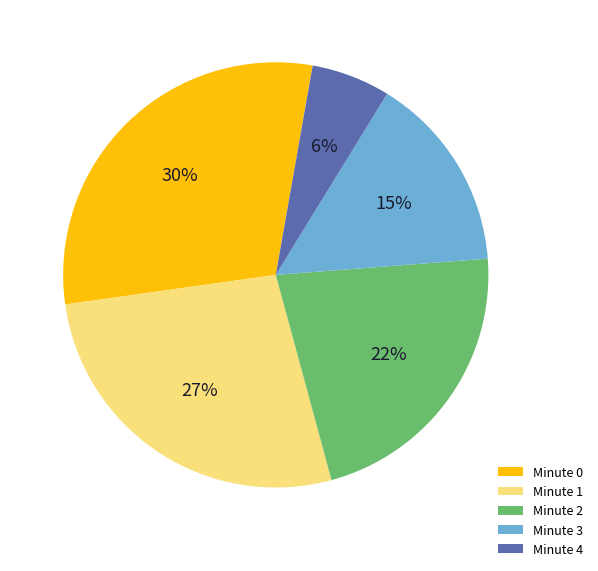

Does Minute 2 account for over 50% of the chart?

No